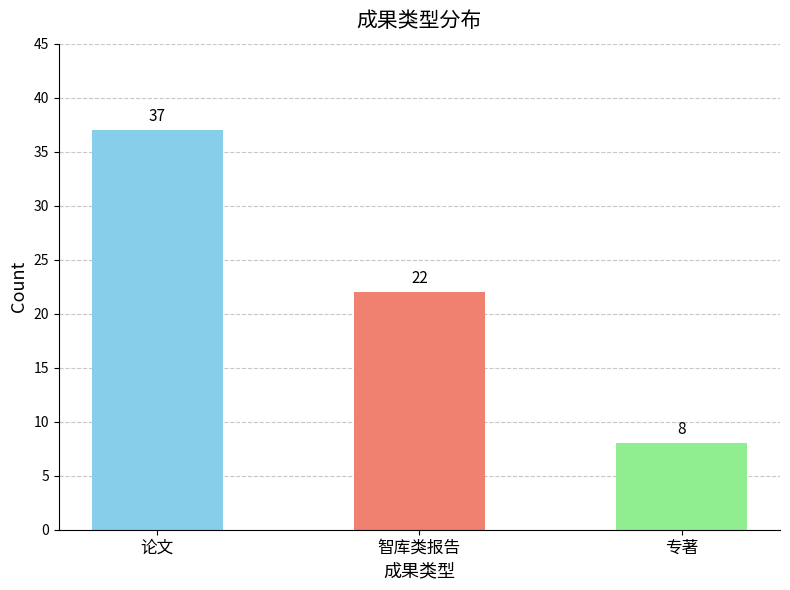

Reading right to left, what are all the values shown in this chart?

8	22	37